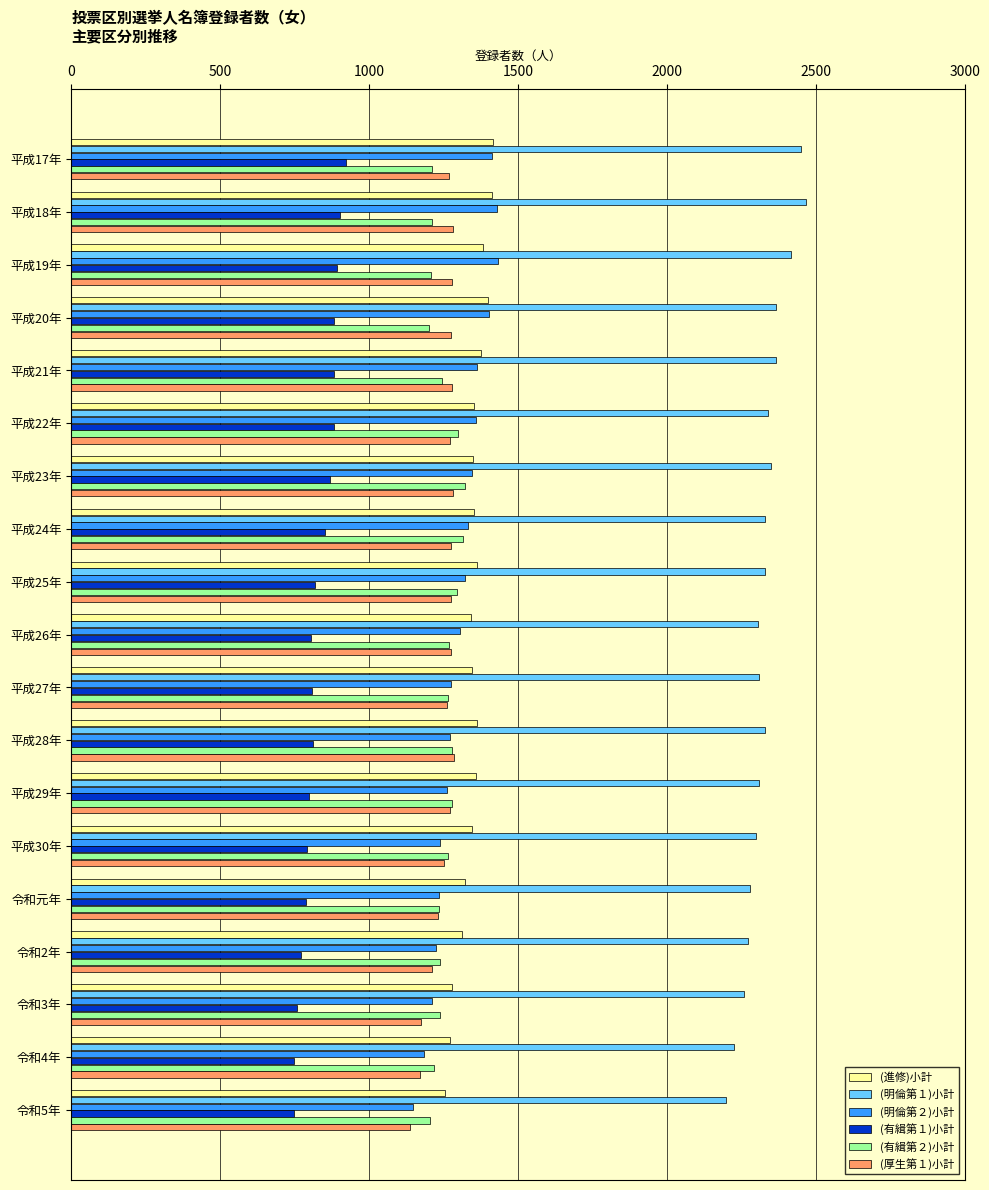

At how many categories does at least one series exceed 1582?

19